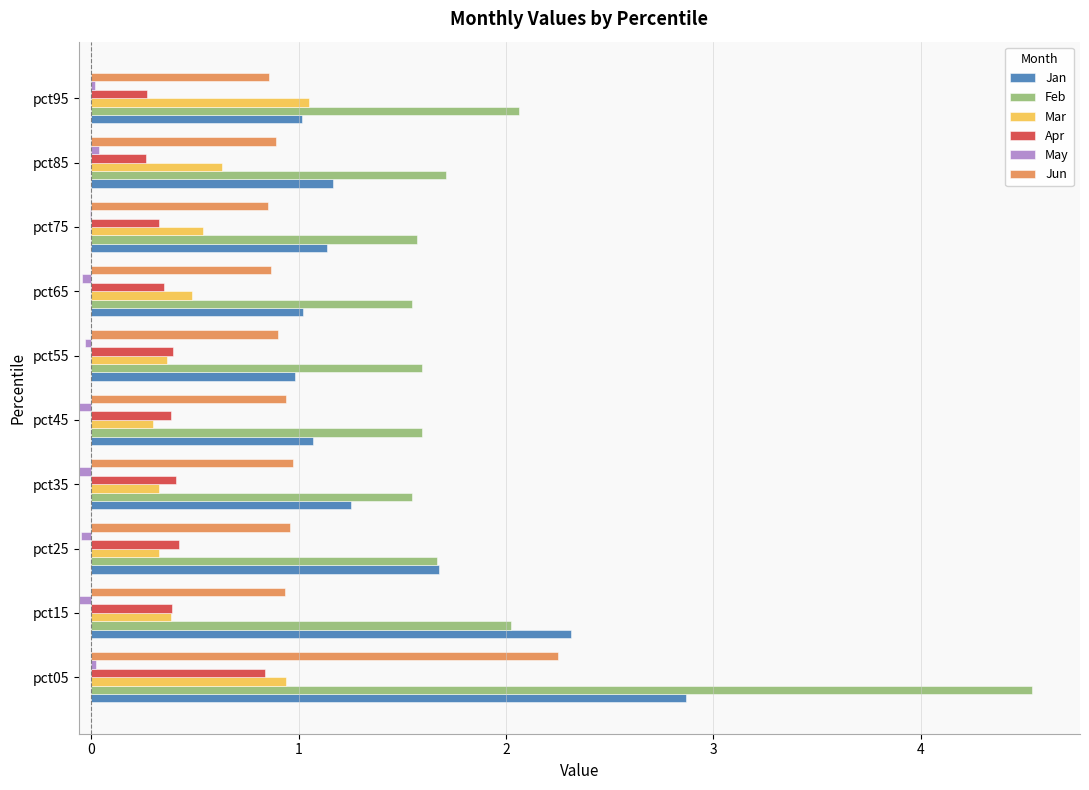

How many bars are there in total?

60